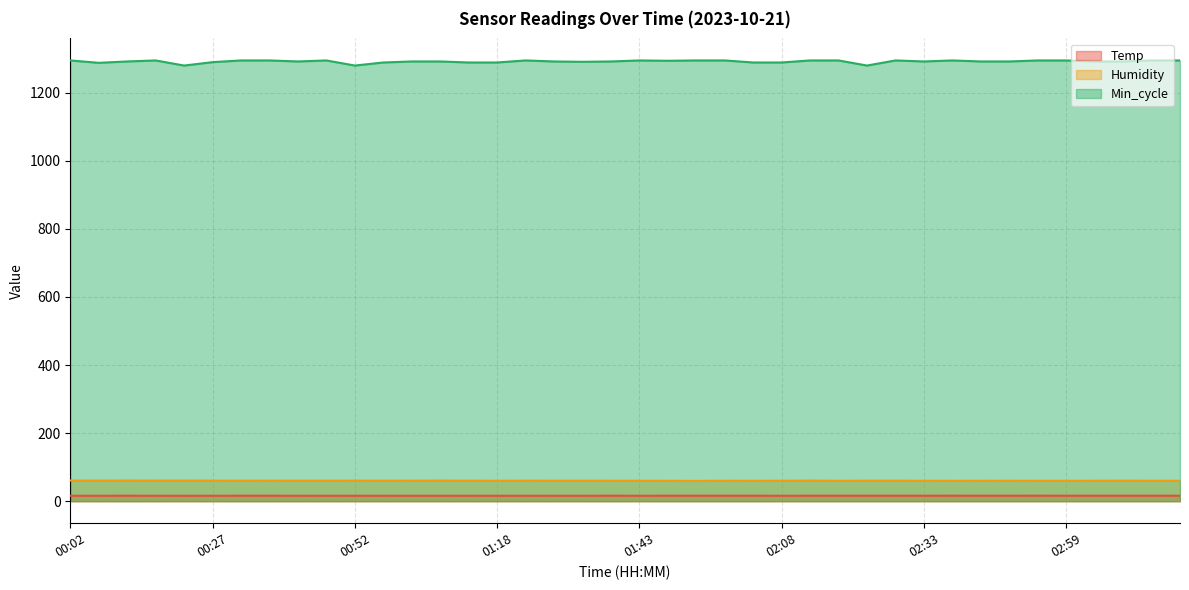

The value of Humidity at 00:57 is 84.2. True or false?

False